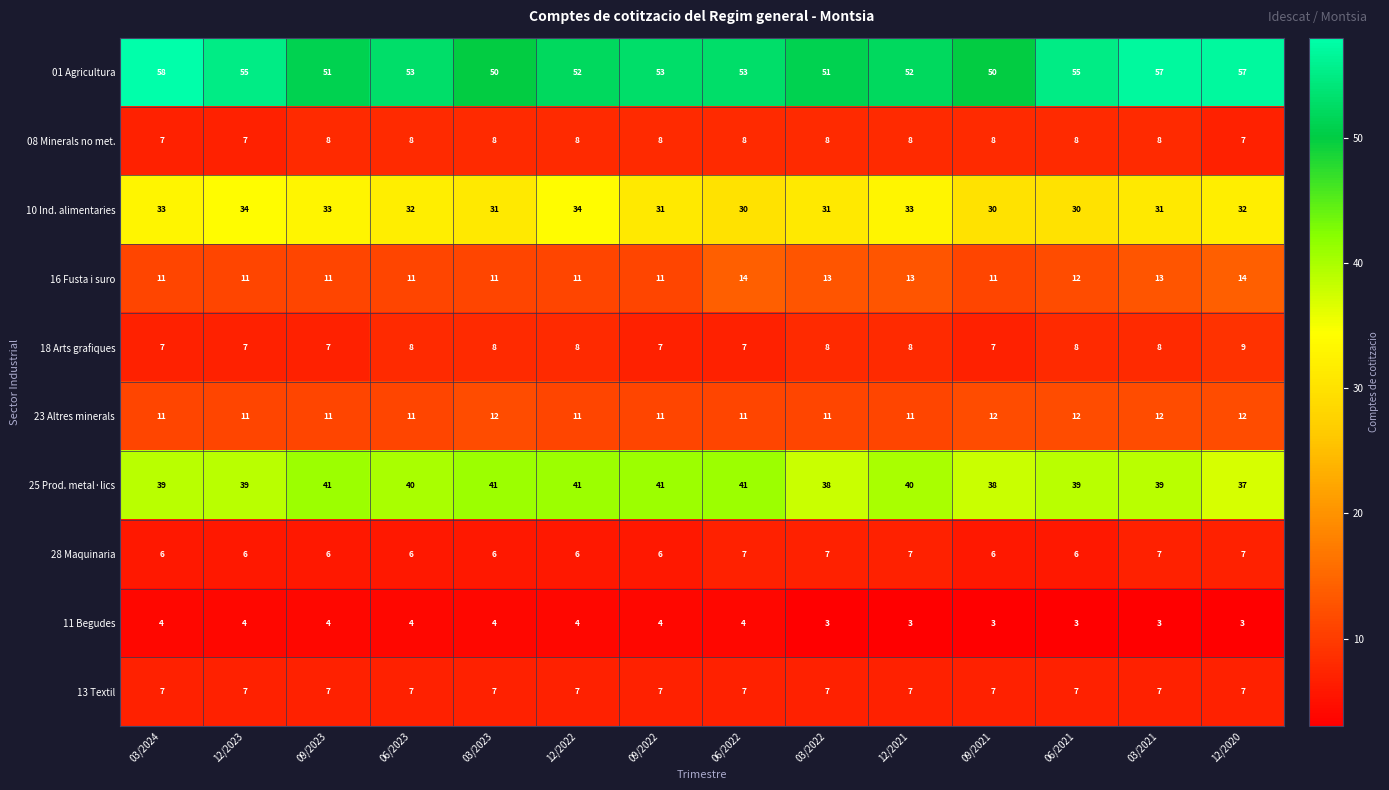

Where is 16 Fusta i suro nearest to the value 12?

06/2021